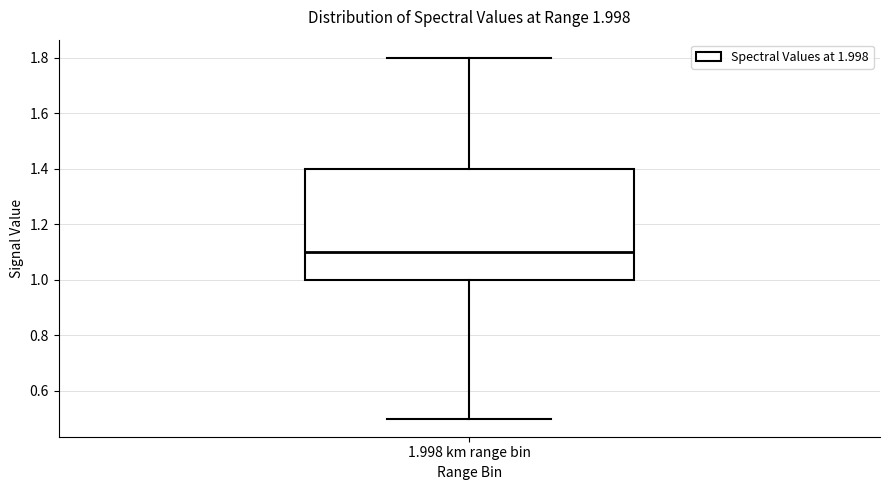

Where does the lower whisker of the box for 1.998 km range bin end on the y-axis? The values are not printed on the chart, so give them approximately, as read against the axis.

0.5